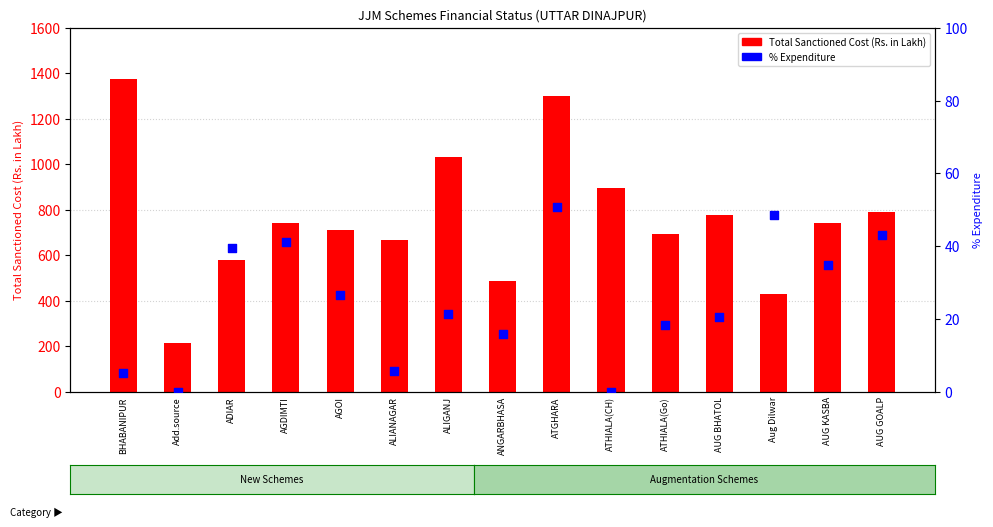

What is the total value across all series at ADIAR?

620.1